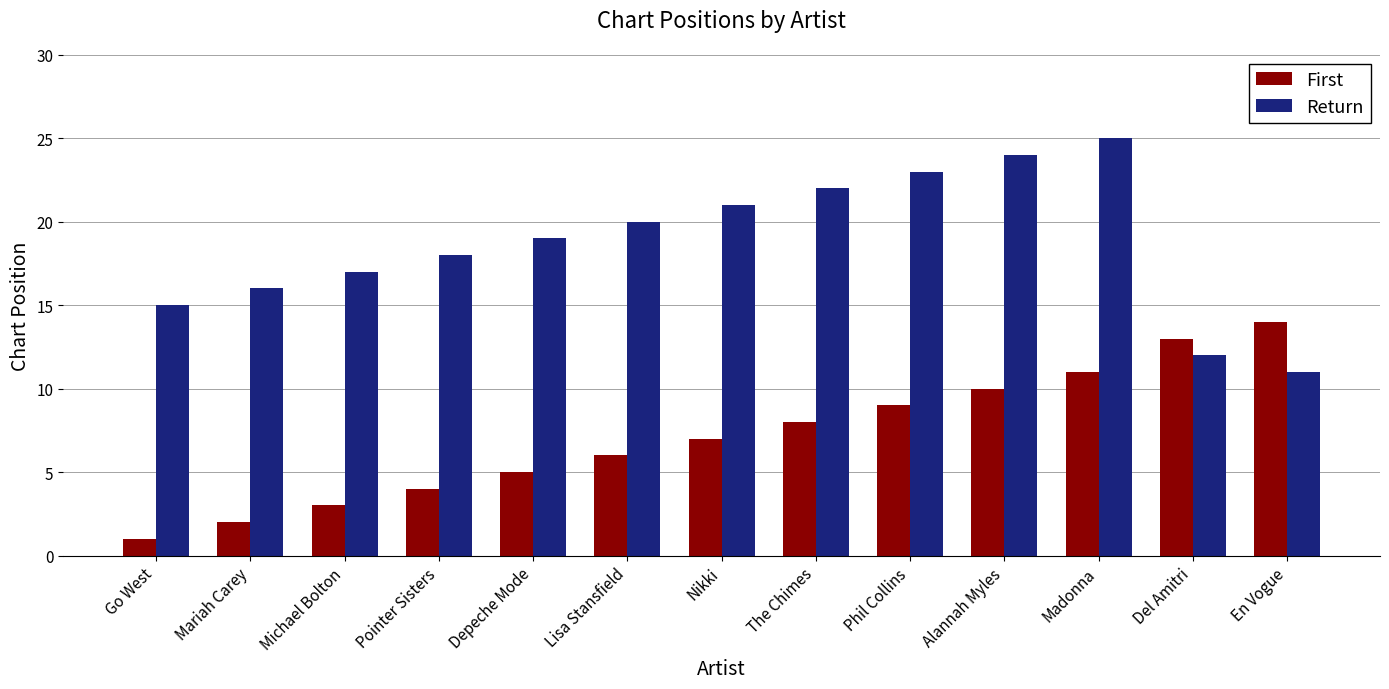

What is the minimum value for Return?

11